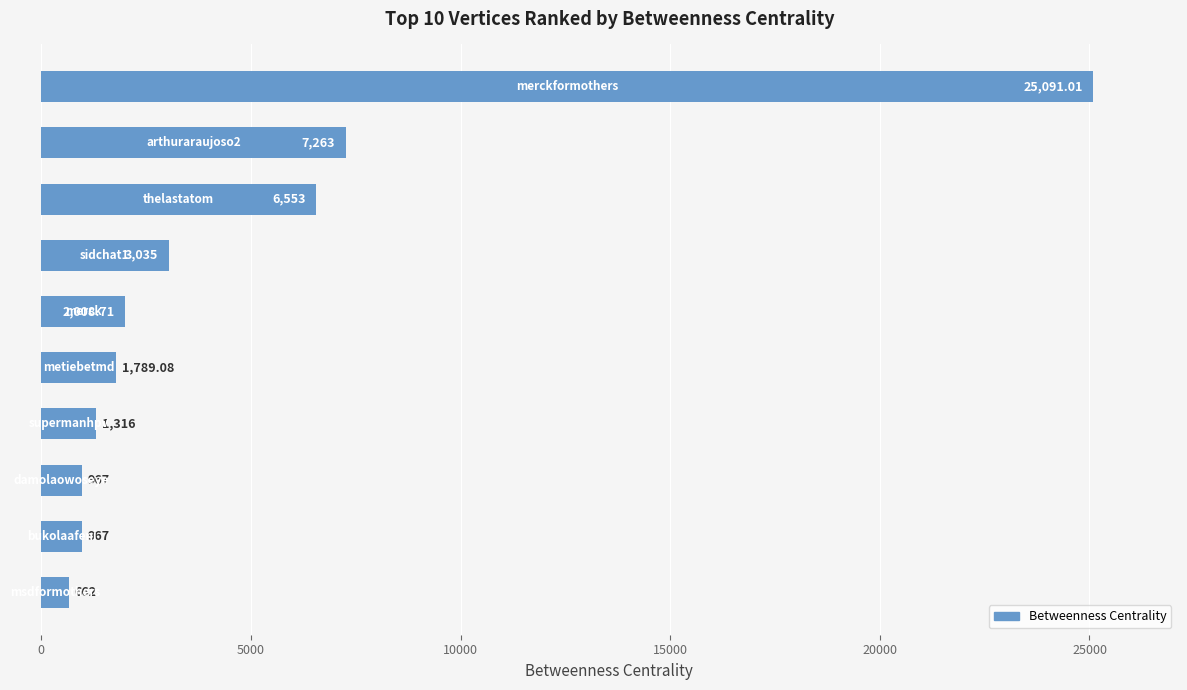

What is the average value?

4965.2